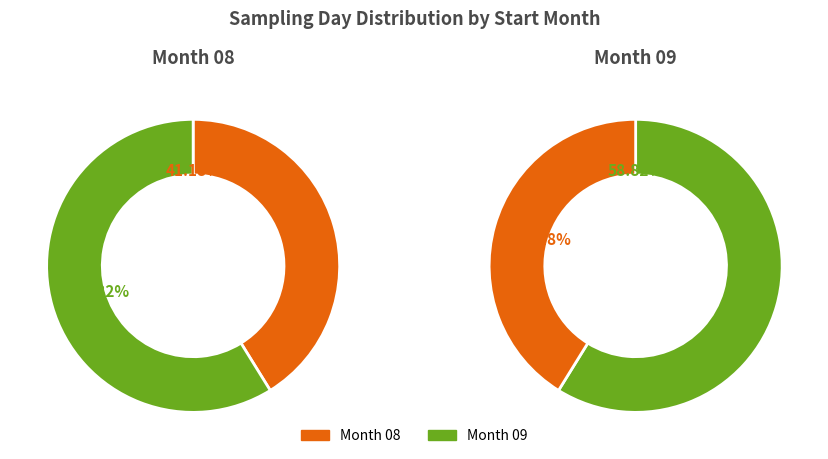

Rank the categories by value from lowest to highest.

08, 09